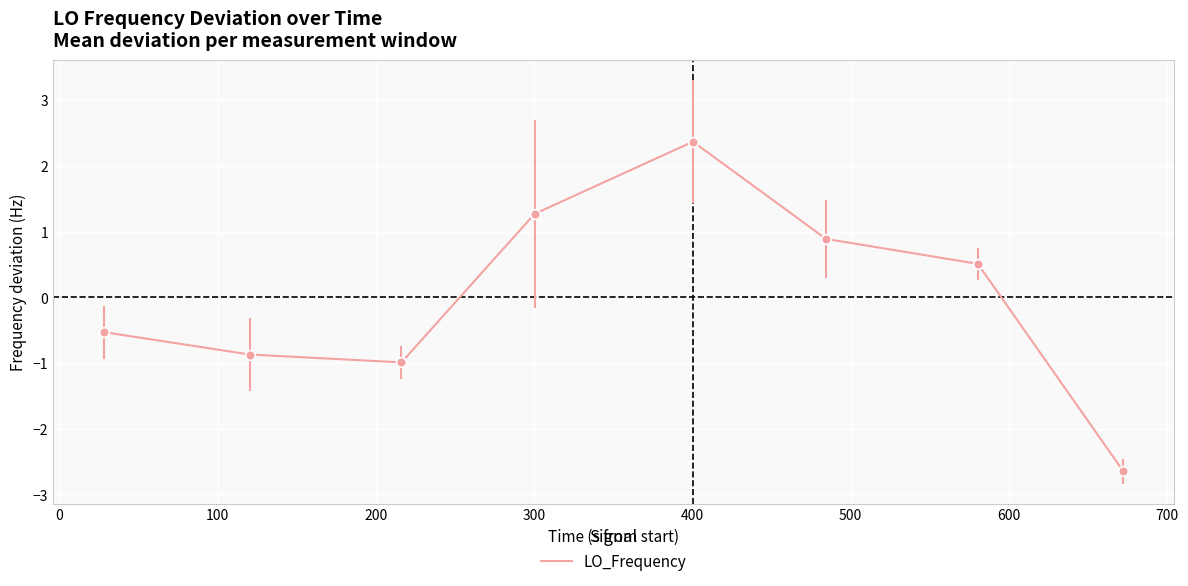

True or false: there are more than 0 points higher than both neighbors.

True